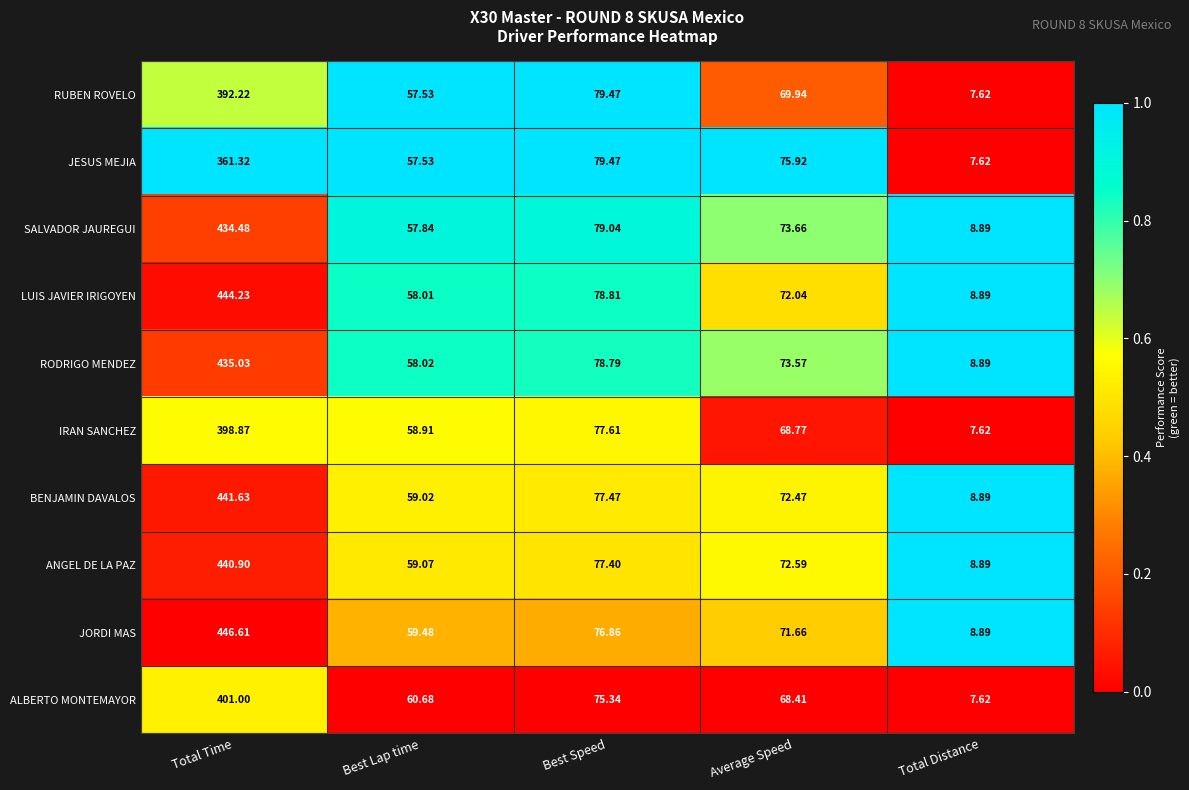

Which category has the highest value in the RUBEN ROVELO series?

Total Time